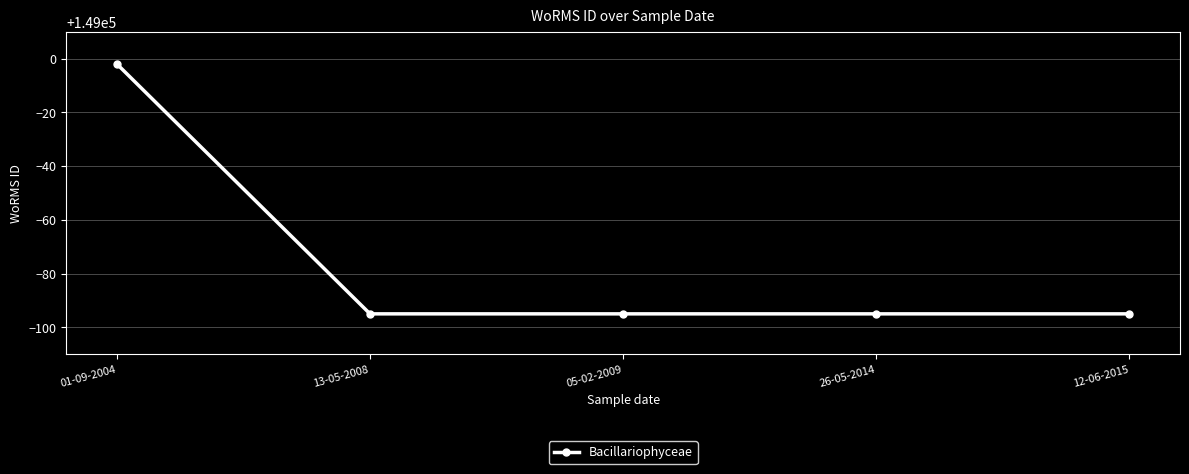

How many lines are shown in the chart?

1